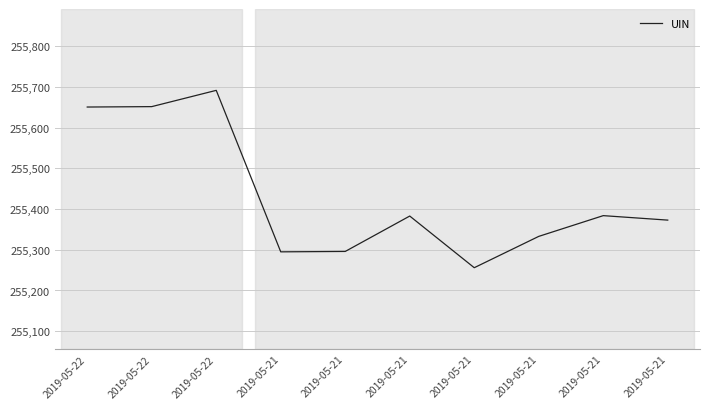

Does the chart display data point markers on the line(s)?

No